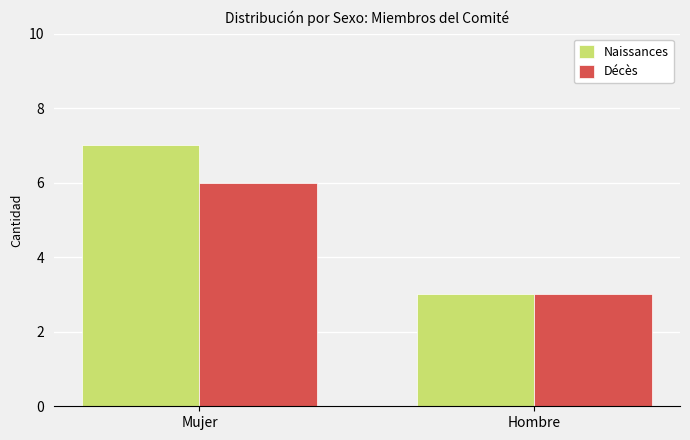

How many bars are there in total?

4